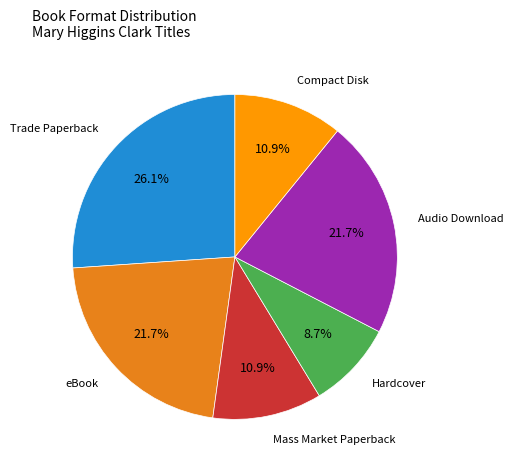

Which category has the smallest portion of the pie?

Hardcover